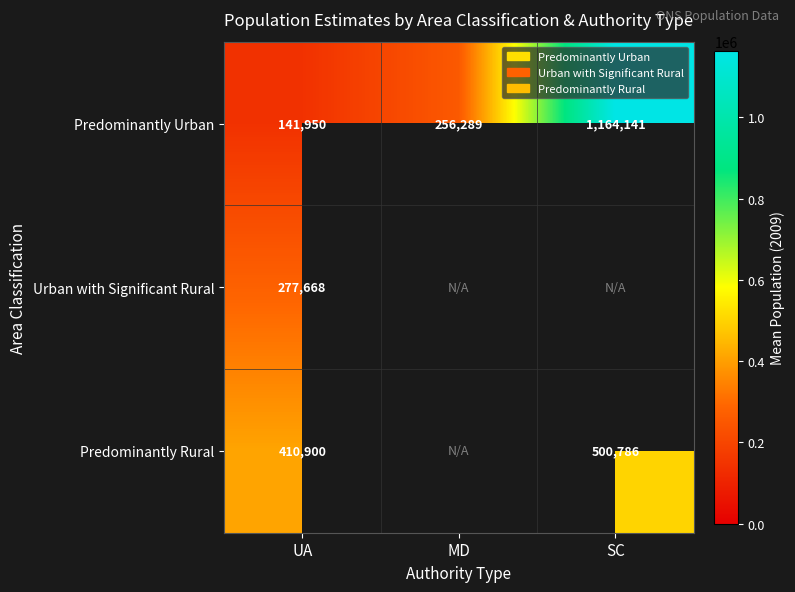

Is it true that Predominantly Urban equals 82022.6 at UA?

False